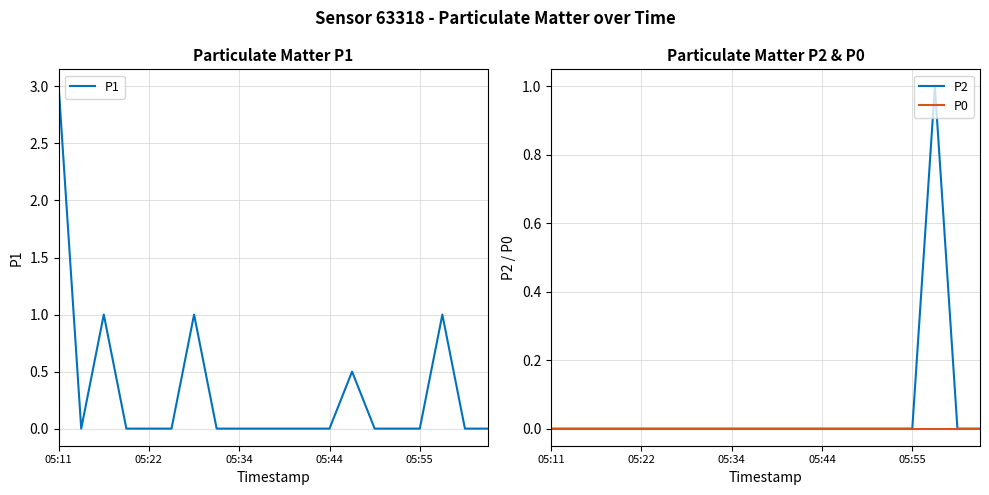

The P1 series shows -1.4 at 7. True or false?

False